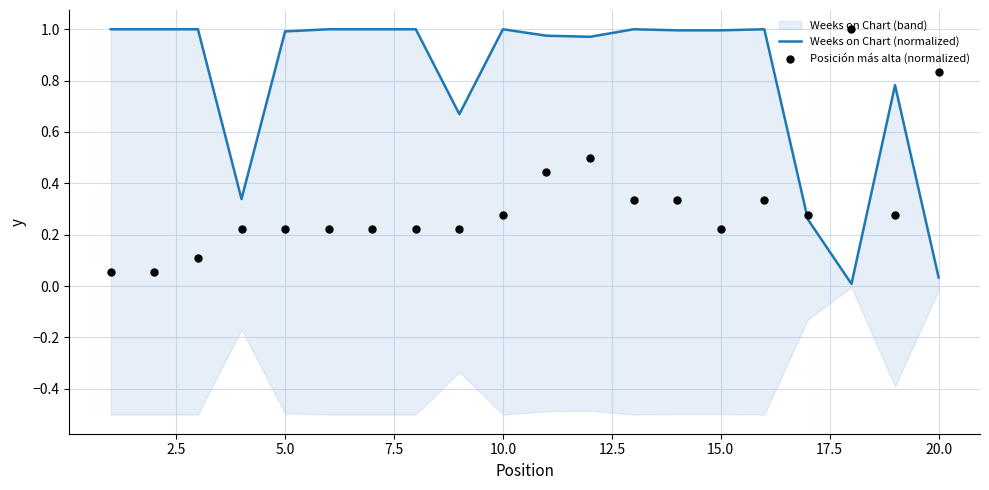

Which series has the largest total across all categories?

Weeks on Chart (normalized)